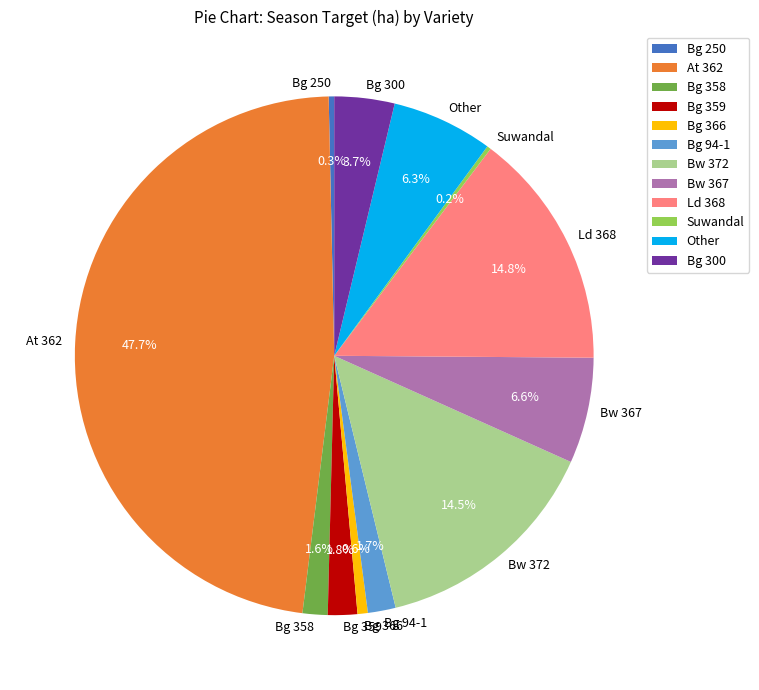

Approximately how many times larger is the value at Bw 372 compared to Ld 368?

1.0